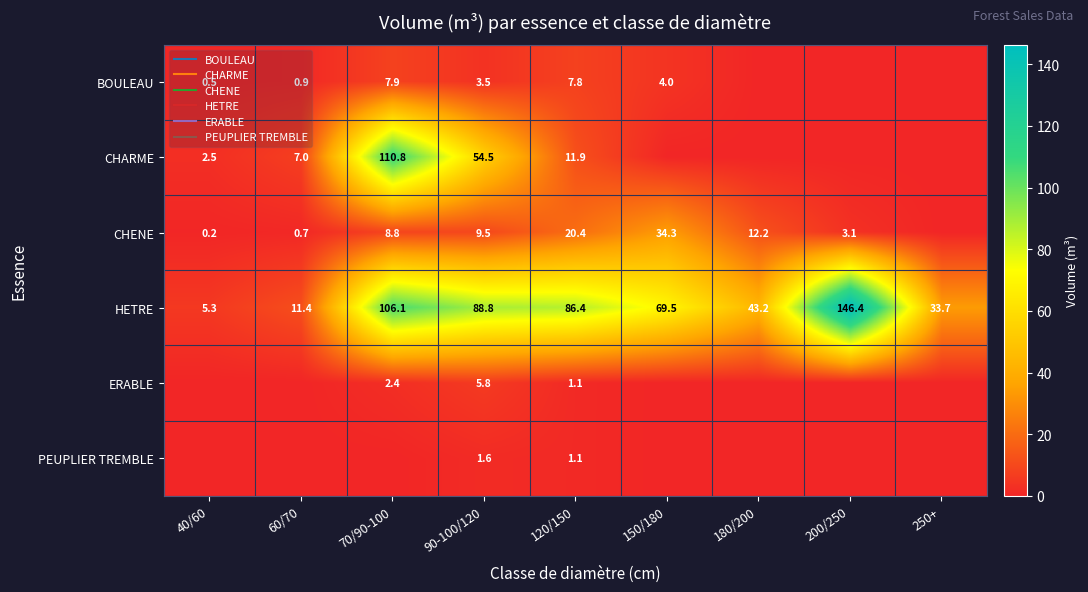

Count the number of data series in this chart.

6